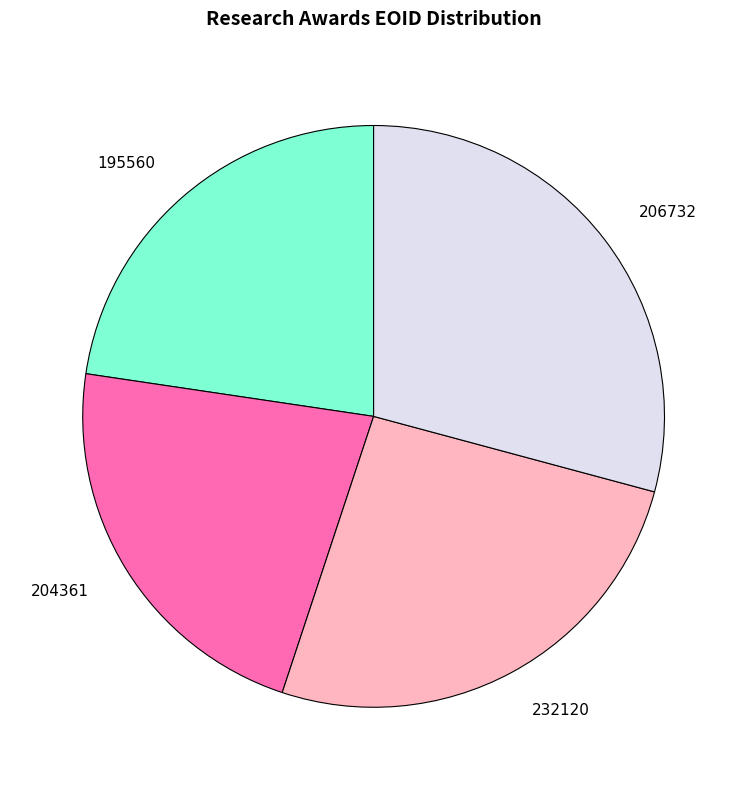

What is the largest slice in the pie chart?

206732